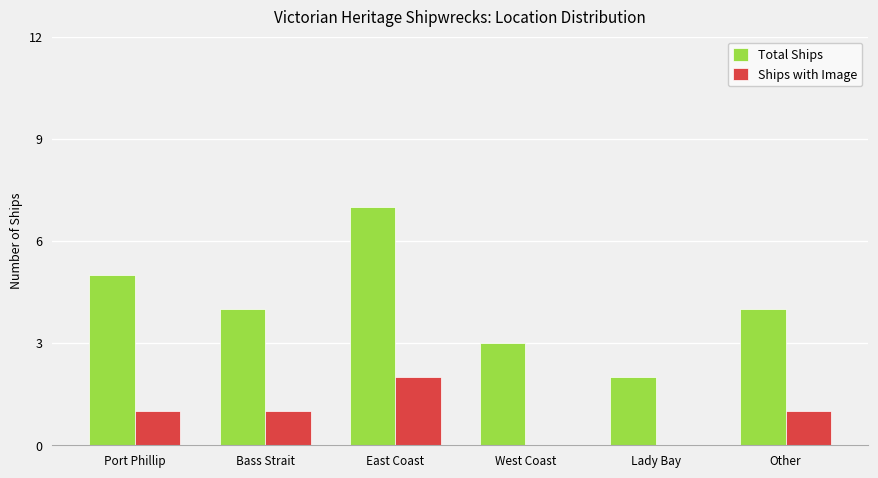

Which series changed the most between Port Phillip and Other?

Total Ships